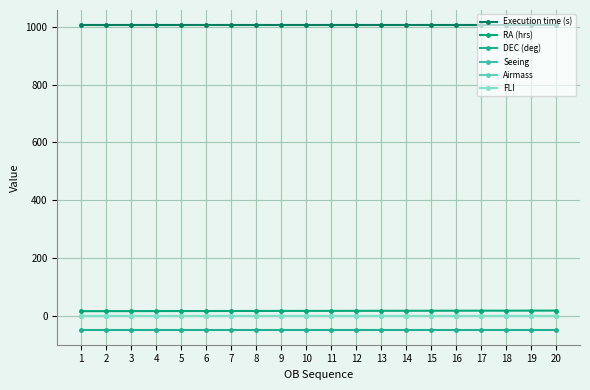

What is the value of the Airmass point at the 15th from the left?

1.7